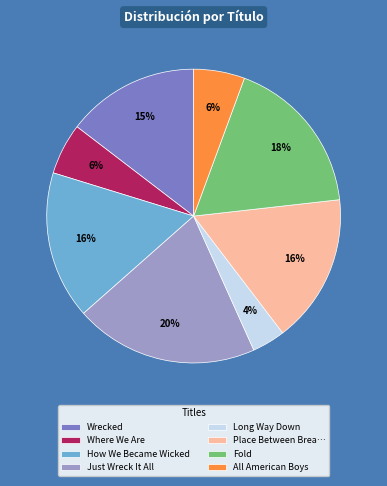

What percentage is the Just Wreck It All slice, to the nearest percent?

20%